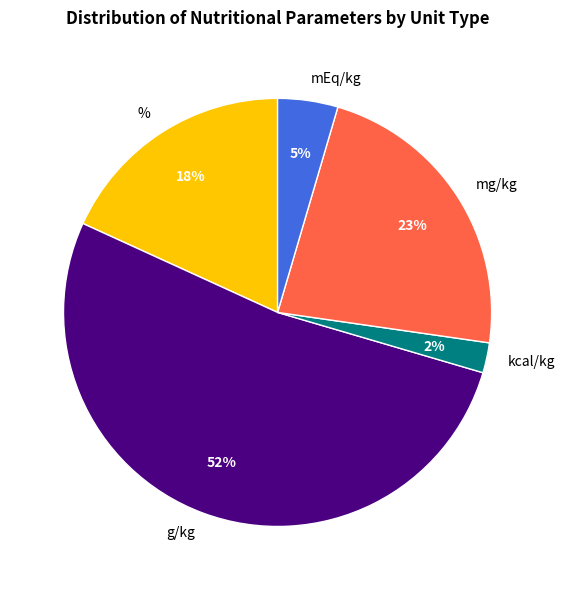

Is there a majority slice in this chart?

Yes